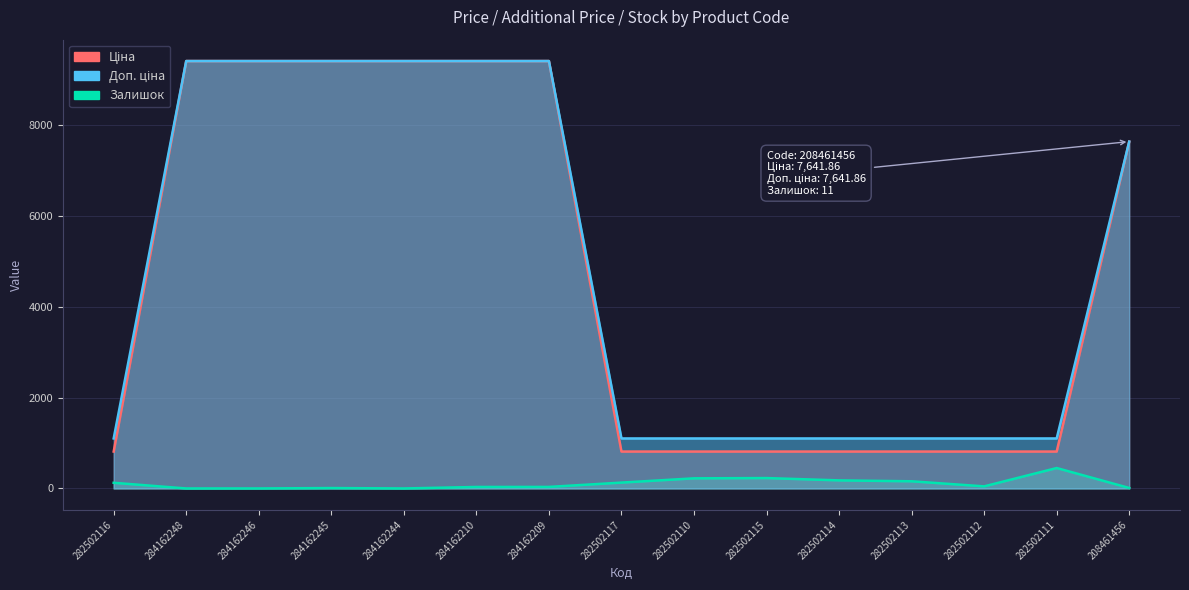

What is the difference between the maximum and minimum values in the Ціна series?

8603.8